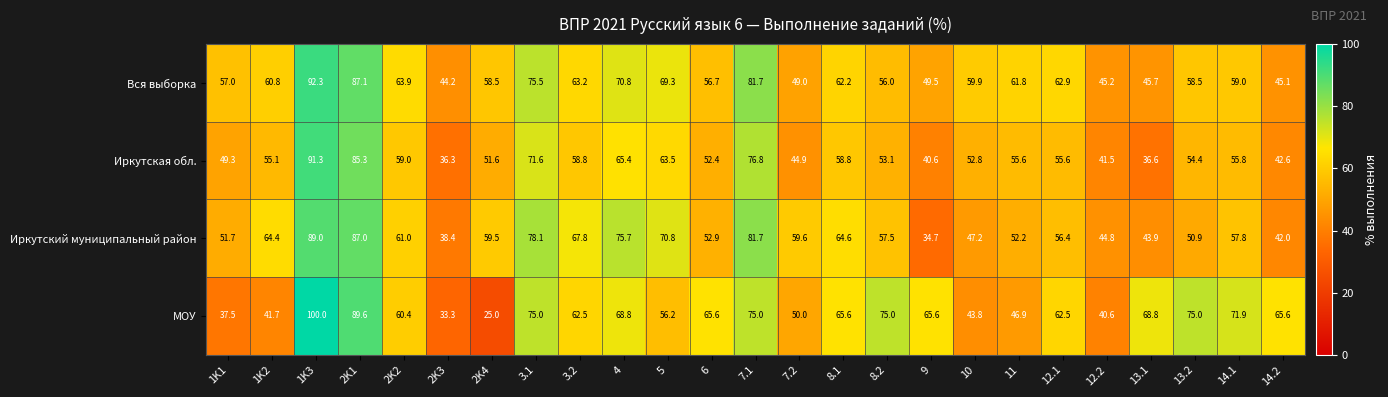

Is it true that Вся выборка equals 60.8 at 1K2?

True